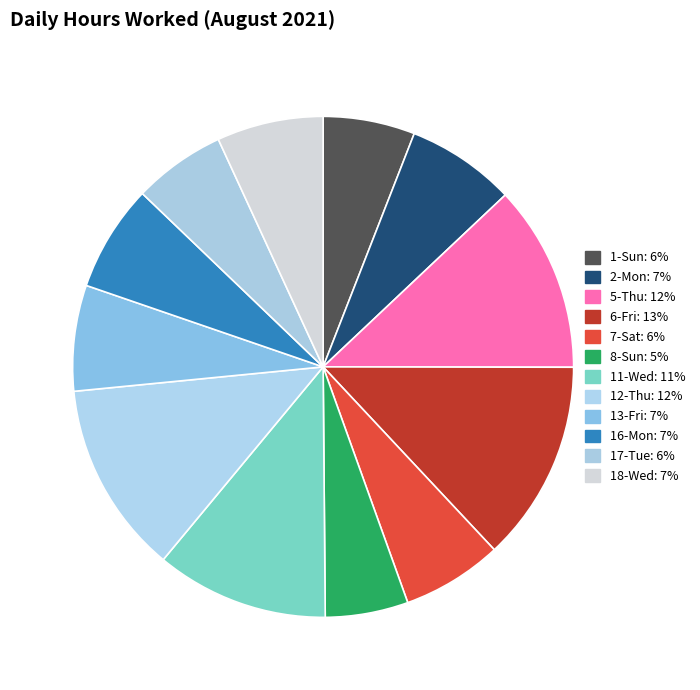

What is the smallest slice in the pie chart?

8-Sun